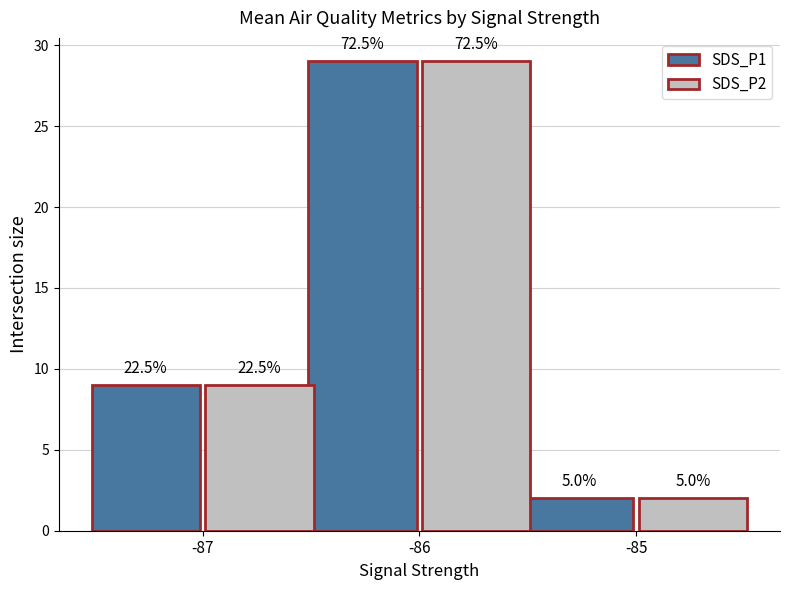

At how many categories does at least one series exceed 27?

1